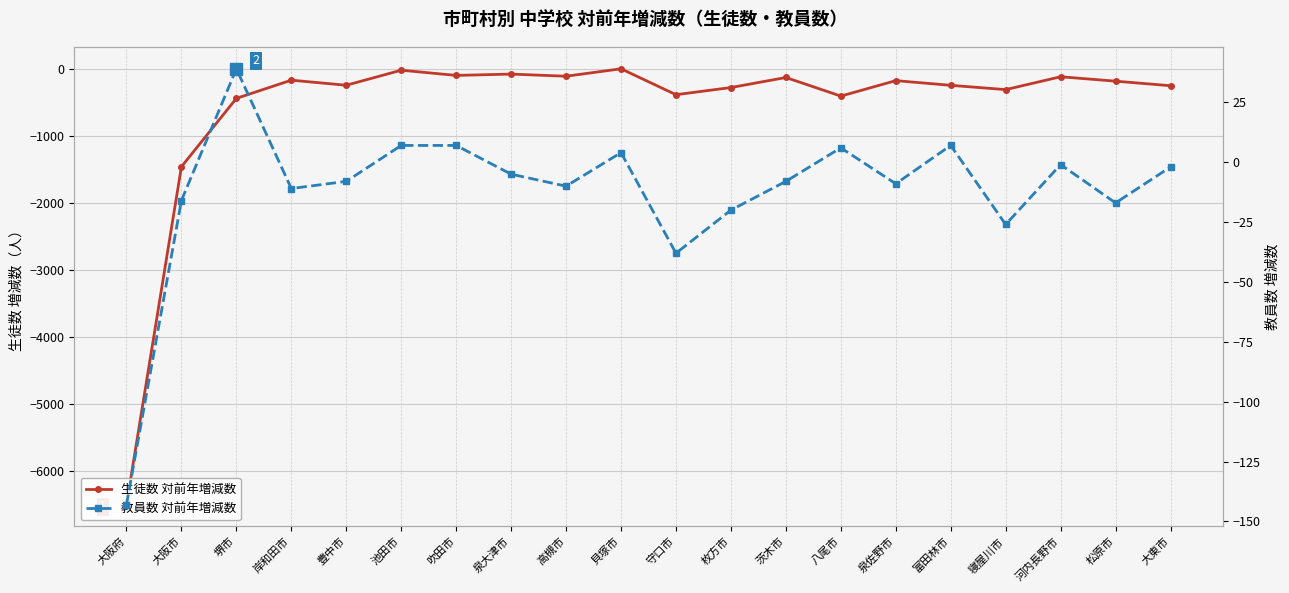

How many times do 教員数 対前年増減数 and 生徒数 対前年増減数 cross each other?

2